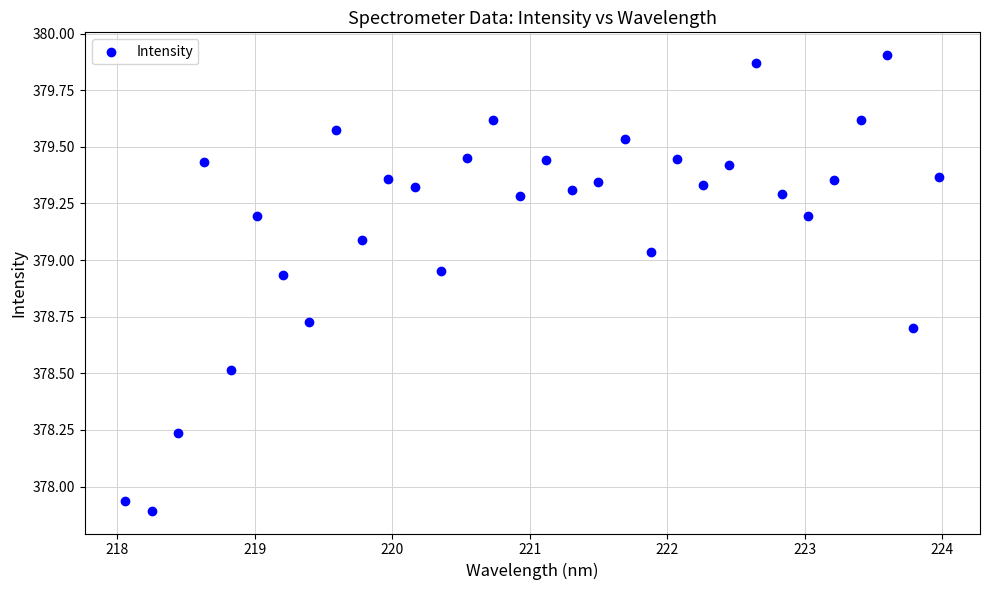

What is the range of X values (max minus min)?

5.9